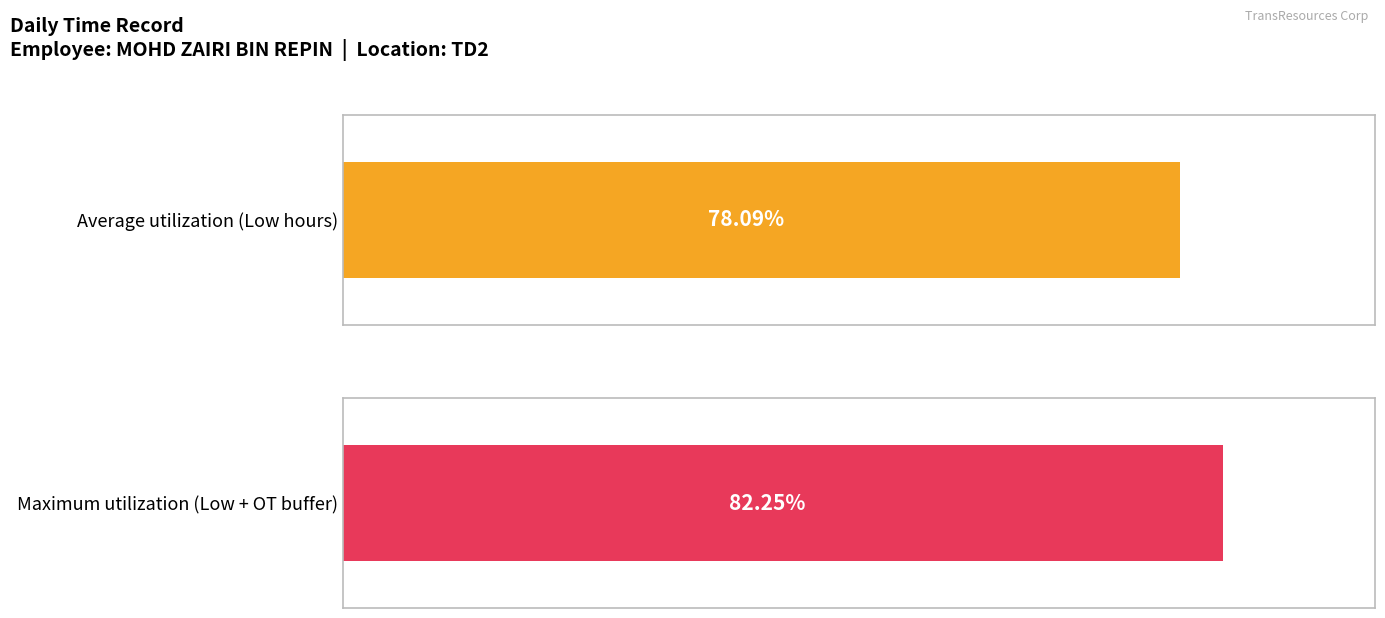

How many data points does each series have?

21